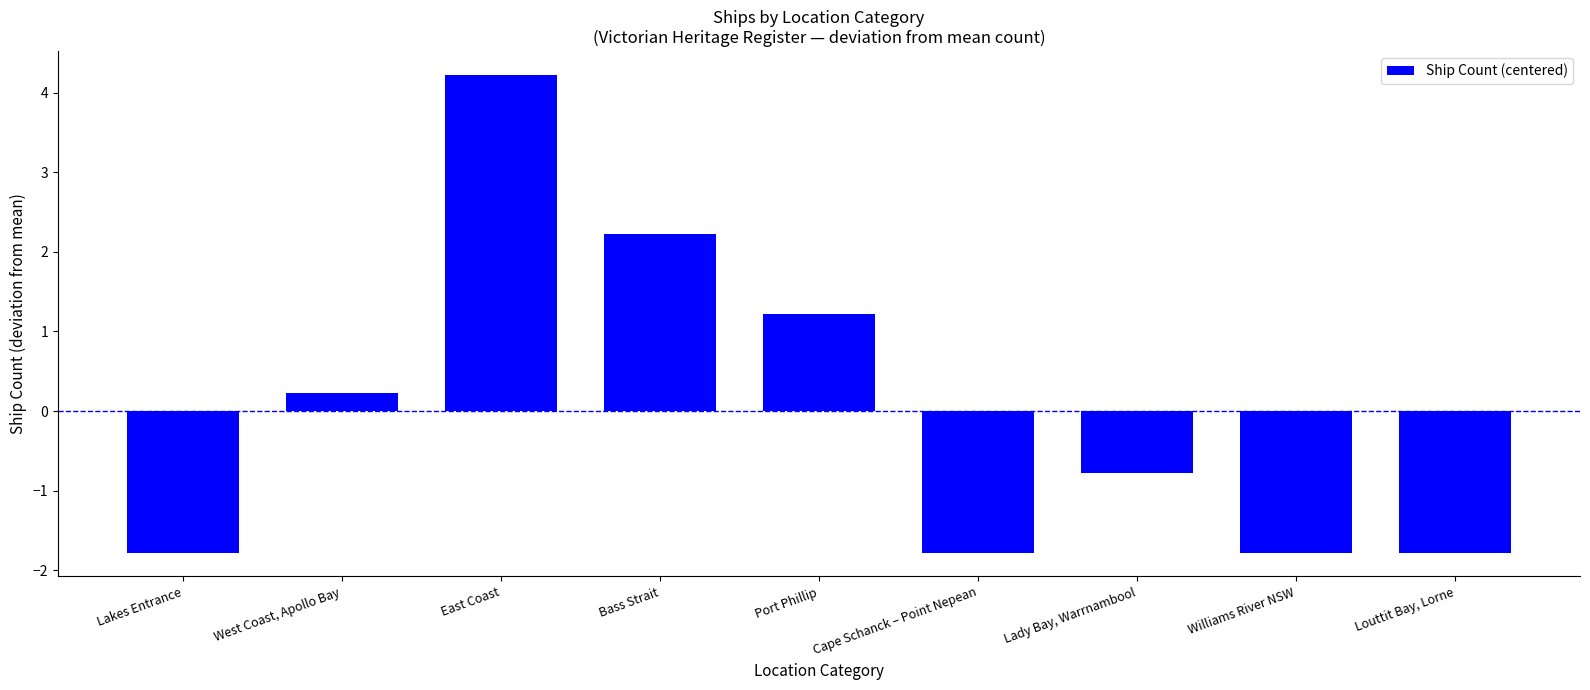

Does the chart contain stacked bars?

No